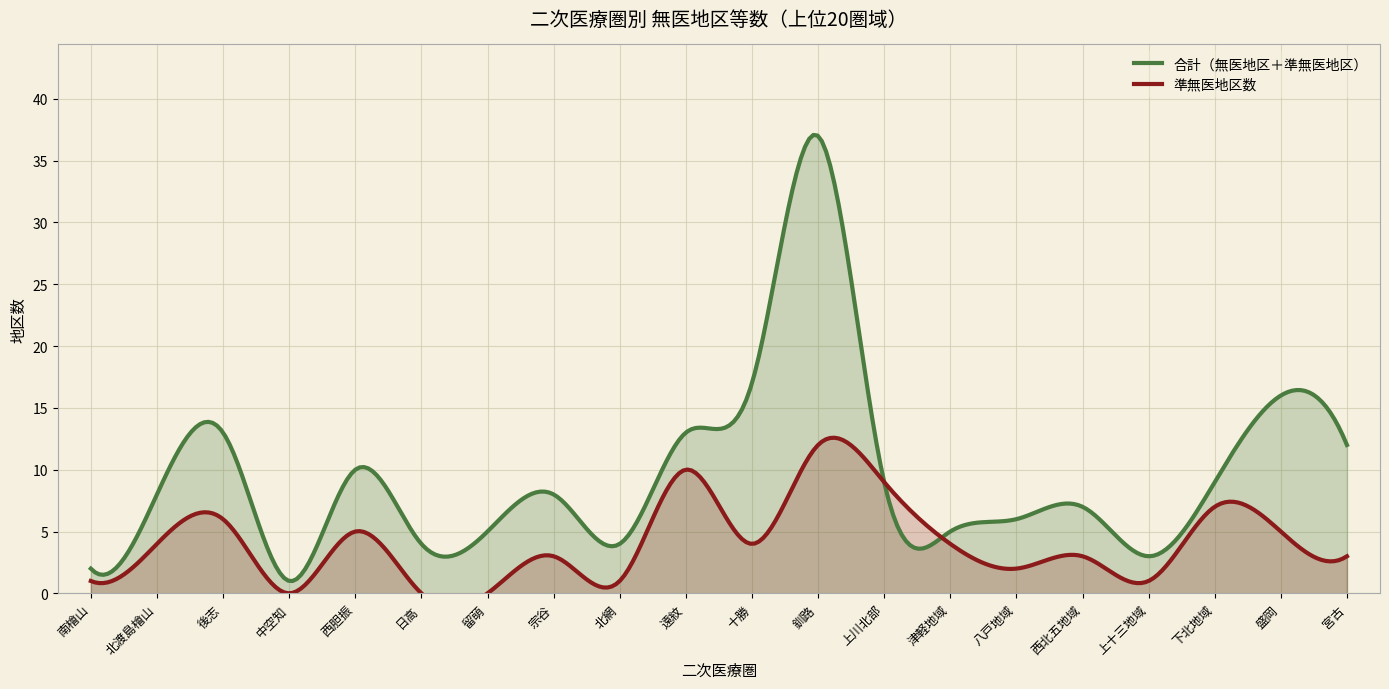

What is the label of the 14th point from the left?

津軽地域